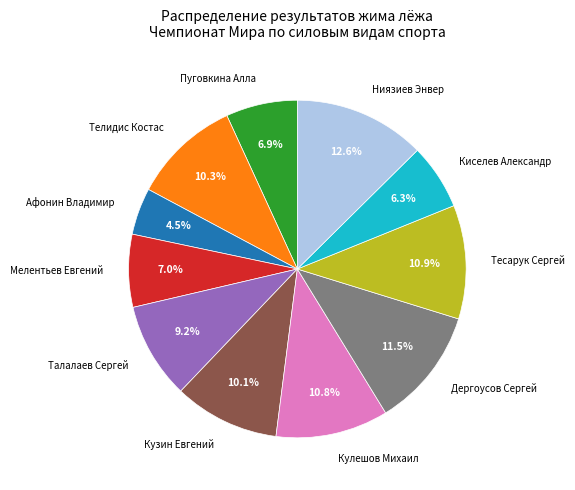

Combined, do Тесарук Сергей and Дергоусов Сергей account for over 50%?

No